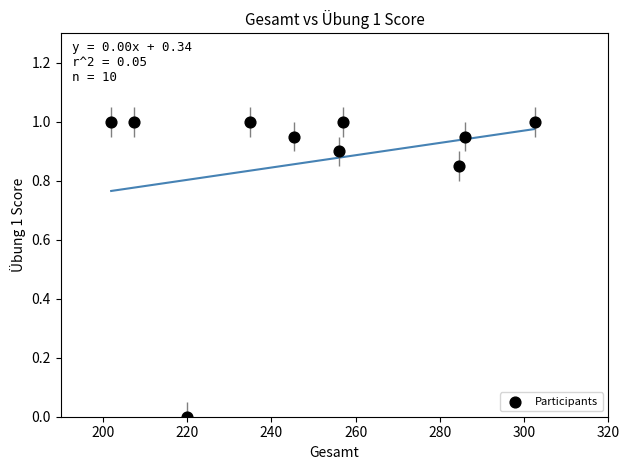

What is the range of Y values (max minus min)?

1.0